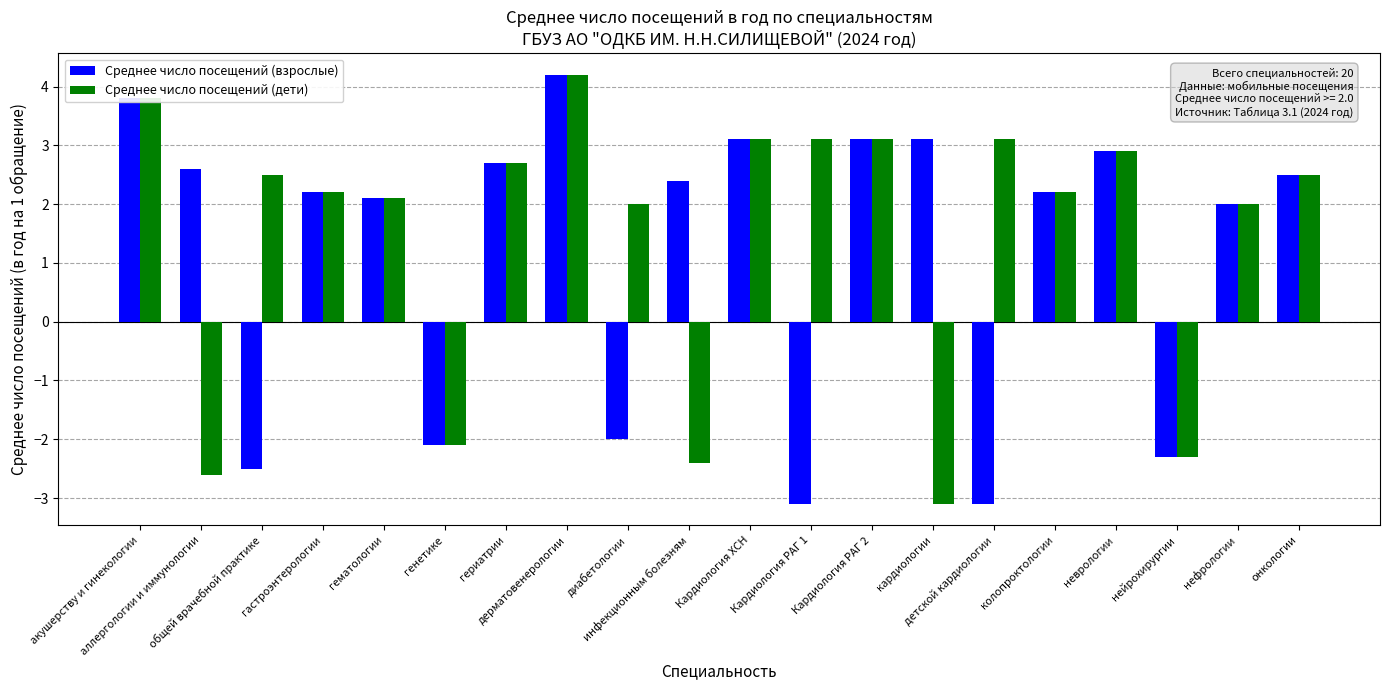

At which category is the sum across all series the highest?

дерматовенерологии